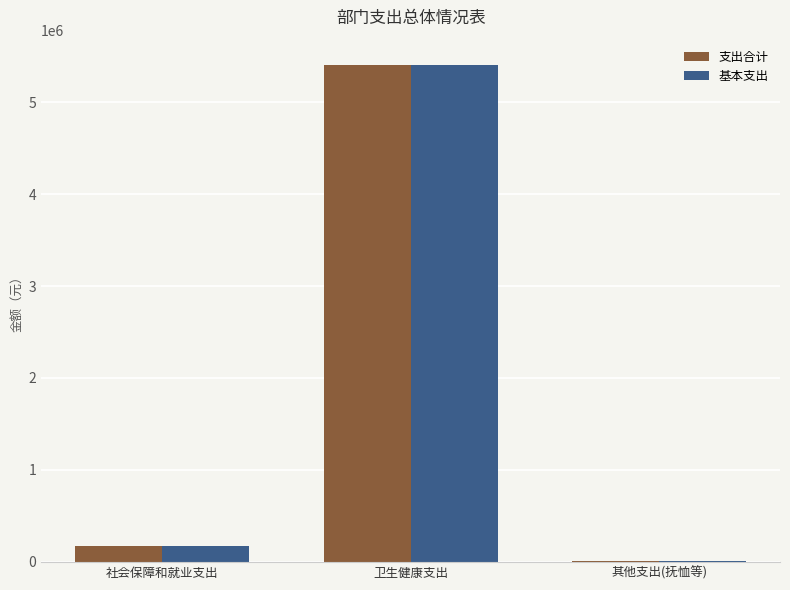

What is the sum of all 支出合计 values?

5593605.4